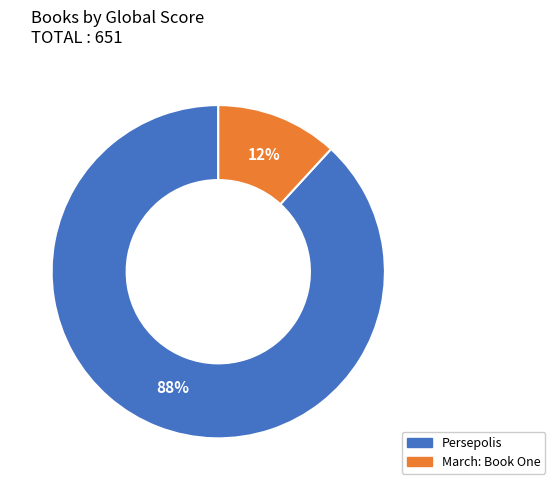

To the nearest percent, what is the difference between the largest and smallest slice percentages?

76%